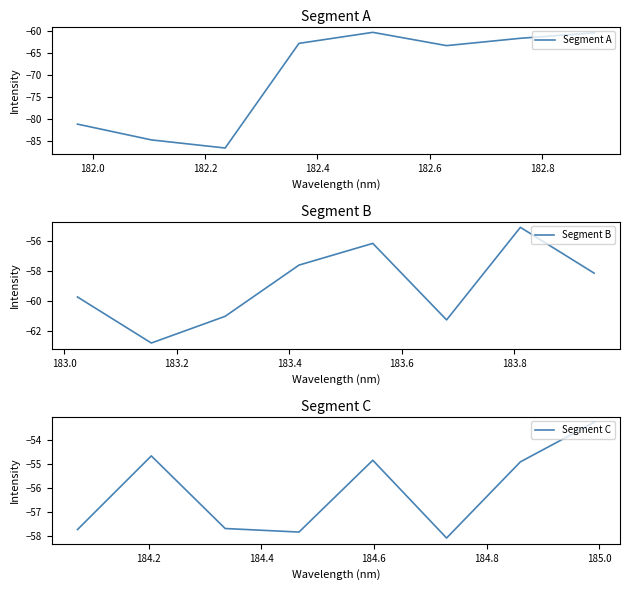

What is the maximum value for Segment A?

-60.4